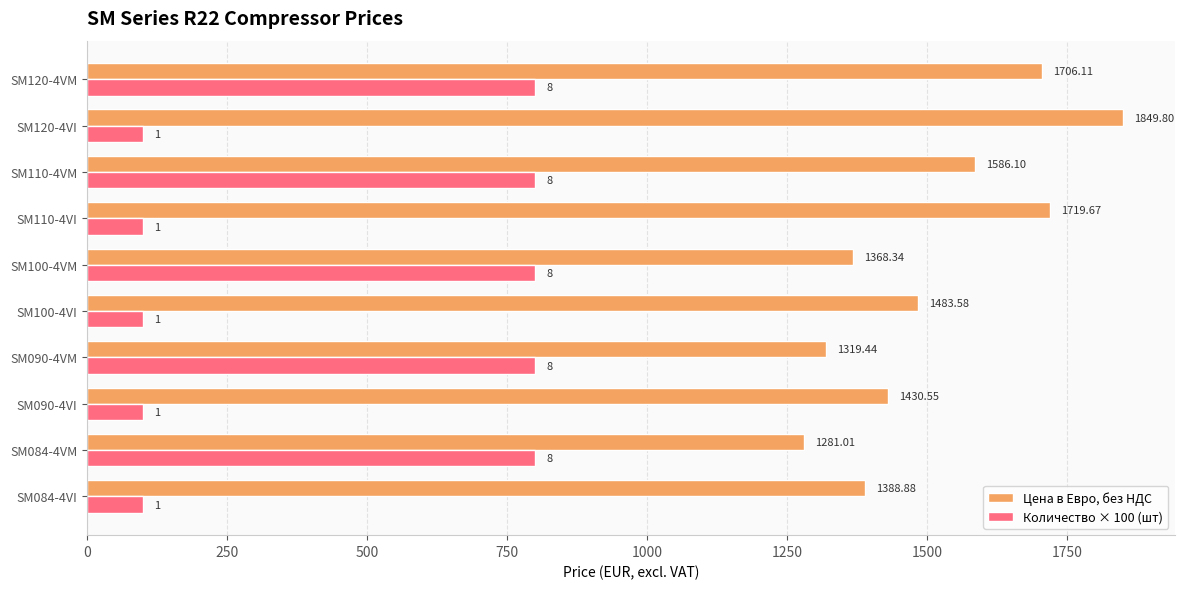

Which series has the widest spread of values?

Количество × 100 (шт)